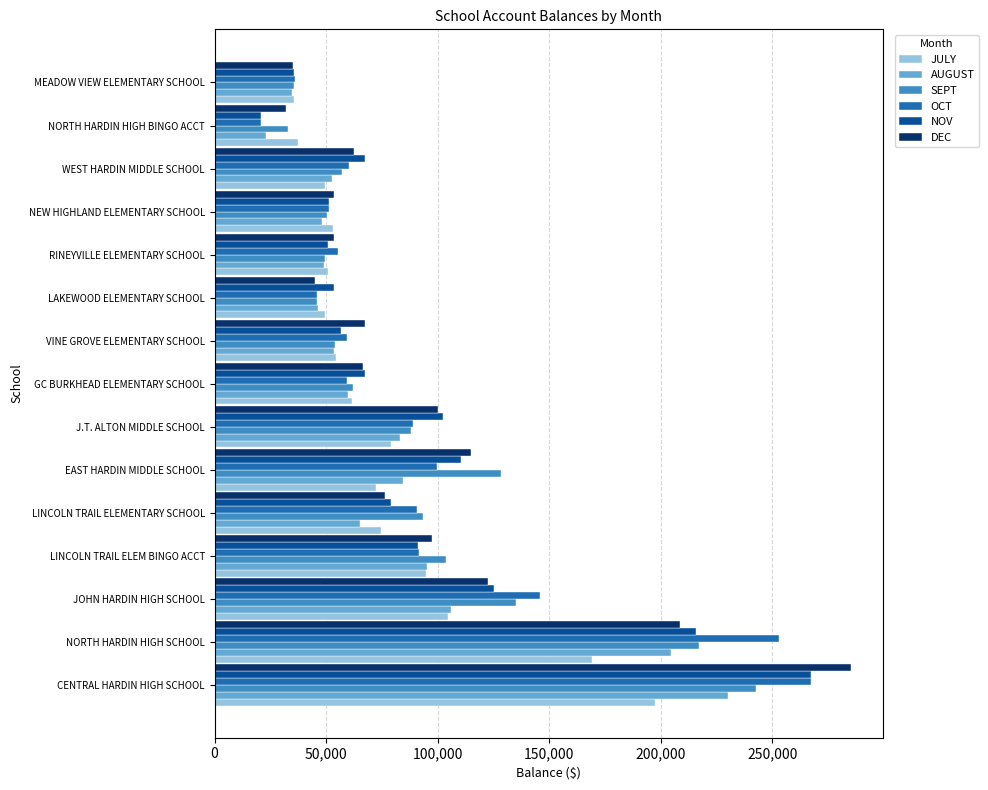

Which series has the widest spread of values?

DEC